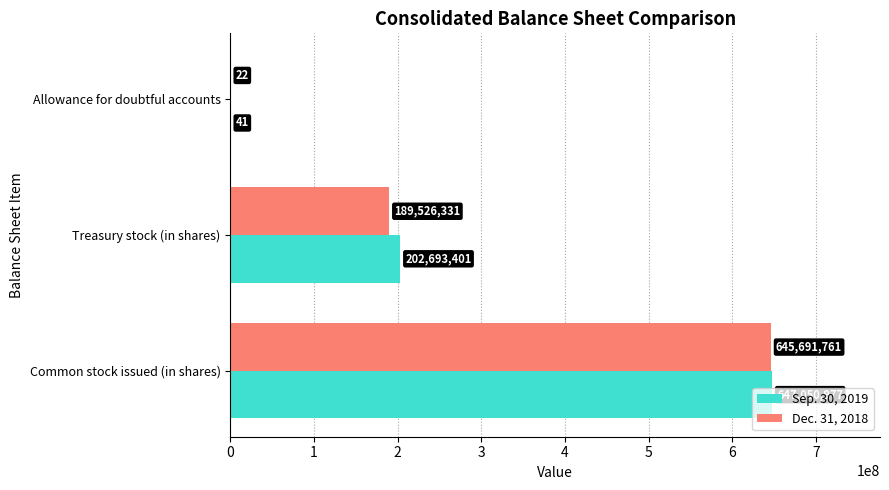

Is it true that Sep. 30, 2019 equals 647050977 at Common stock issued (in shares)?

True